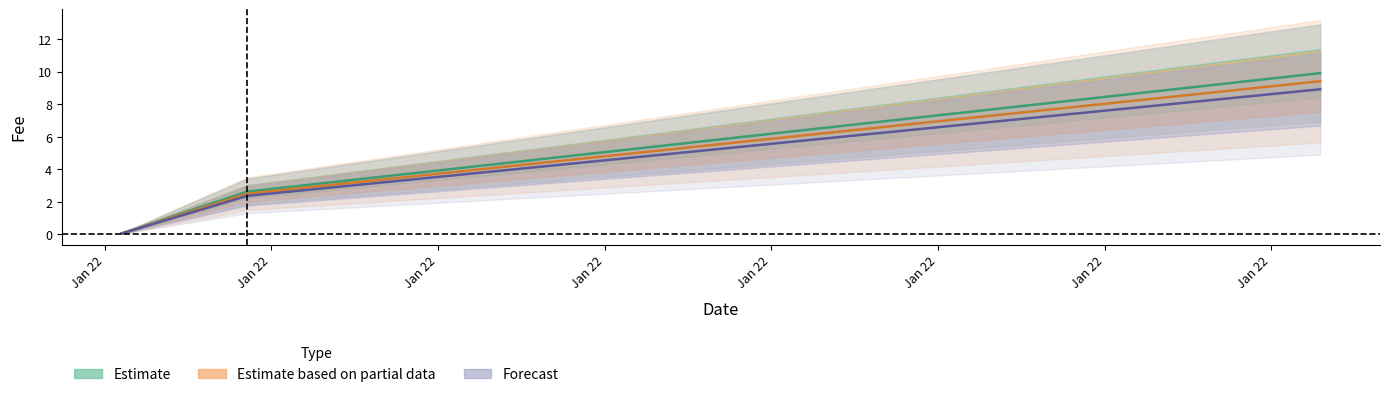

The value of Forecast at Jan 22 is 8.9. True or false?

True